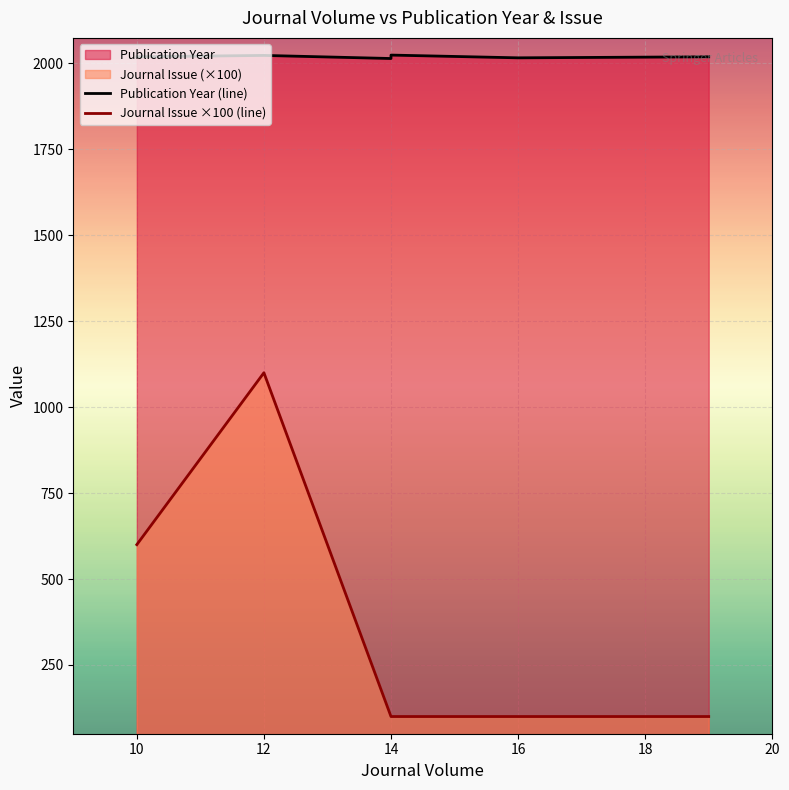

How many distinct data groups are displayed?

2